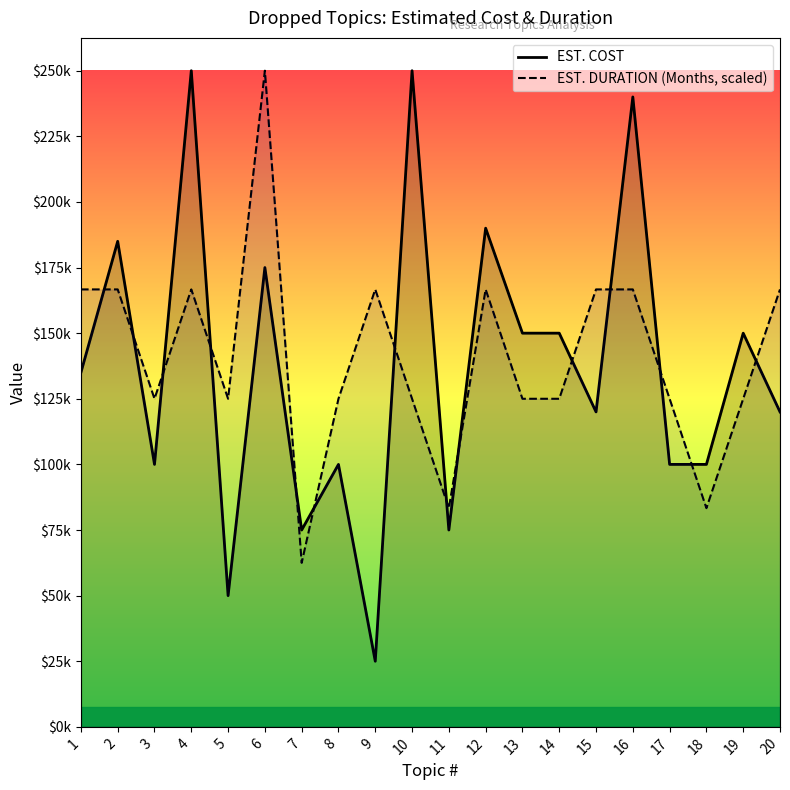

What is the value of the EST. COST point at the 9th from the left?

25000.0